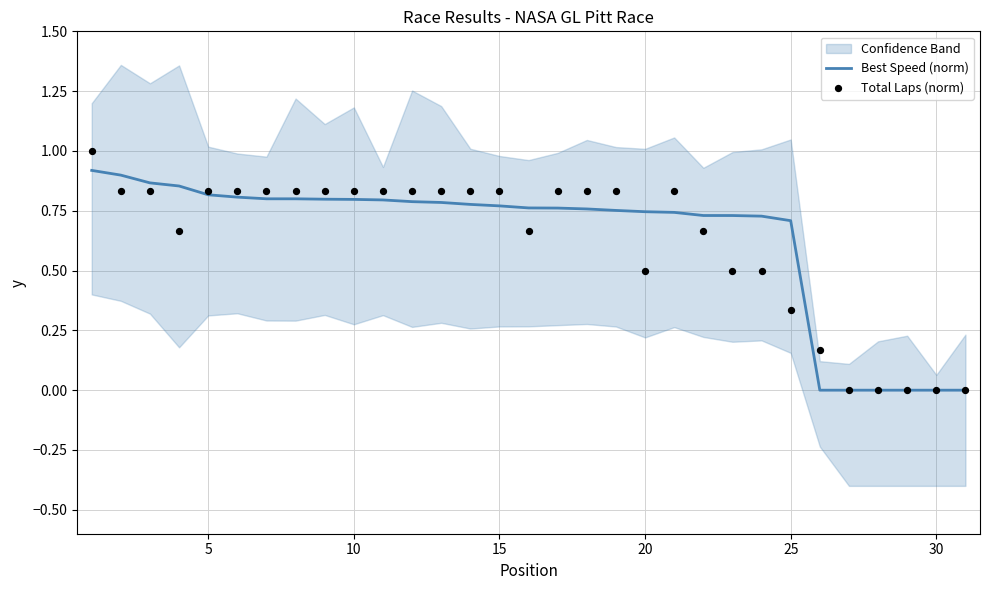

Which series has the widest spread of Y values?

Total Laps (norm)